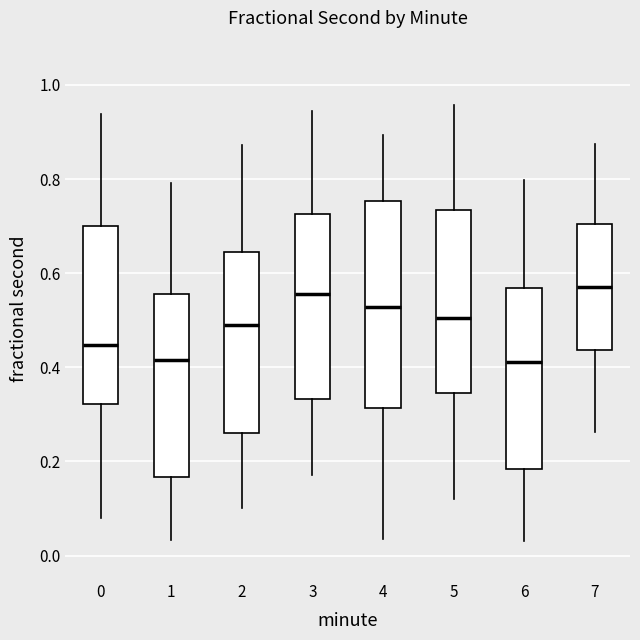

Which box is the tallest, from its lower edge to its upper edge?

4